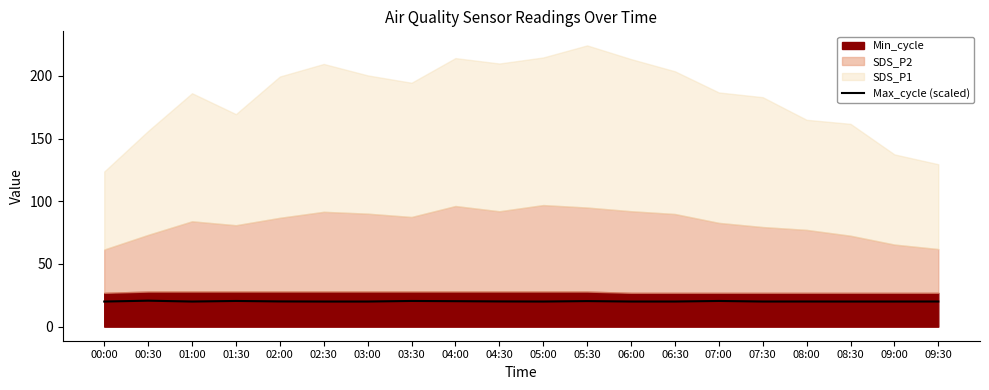

Rank the categories by value from lowest to highest.

00:00, 01:00, 02:30, 03:00, 05:00, 08:30, 09:00, 06:30, 07:30, 06:00, 09:30, 08:00, 02:00, 04:30, 04:00, 05:30, 03:30, 07:00, 01:30, 00:30